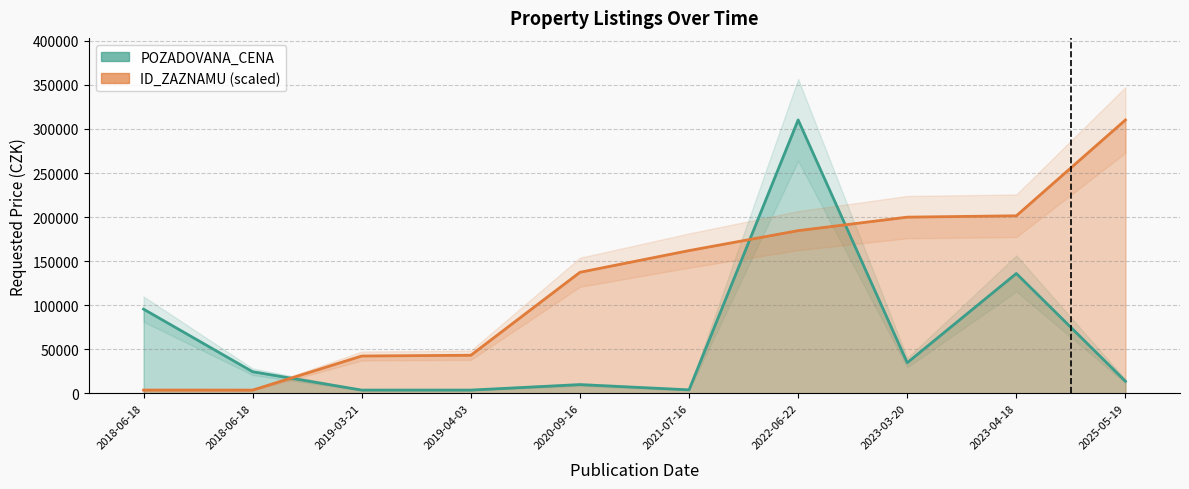

At which label does ID_ZAZNAMU (line) reach its peak?

2025-05-19